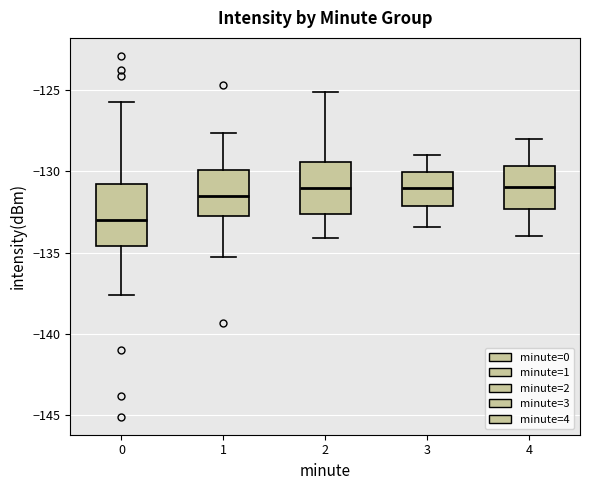

Reading left to right, transcribe this box plot: for each box, give where its median line is, the range the box spans, and where its two whiskers end, as read against the y-axis. The values are not printed on the chart, so give them approximately, as read against the axis.

0: median -133.0, box -134.5 to -131.0, whiskers -137.5 to -125.5
1: median -131.5, box -133.0 to -130.0, whiskers -135.5 to -127.5
2: median -131.0, box -132.5 to -129.5, whiskers -134.0 to -125.0
3: median -131.0, box -132.0 to -130.0, whiskers -133.5 to -129.0
4: median -131.0, box -132.5 to -129.5, whiskers -134.0 to -128.0